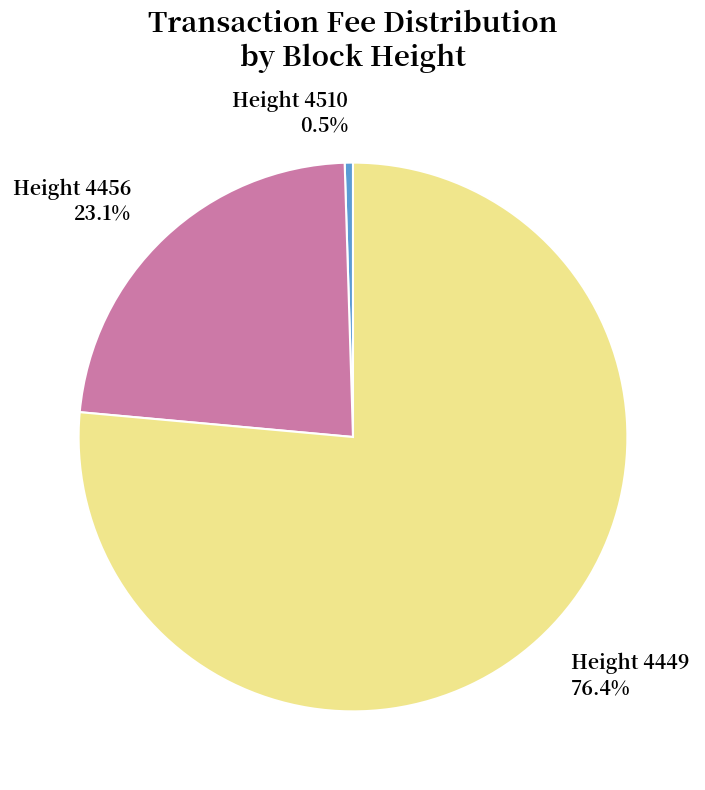

Does any single category account for the majority?

Yes